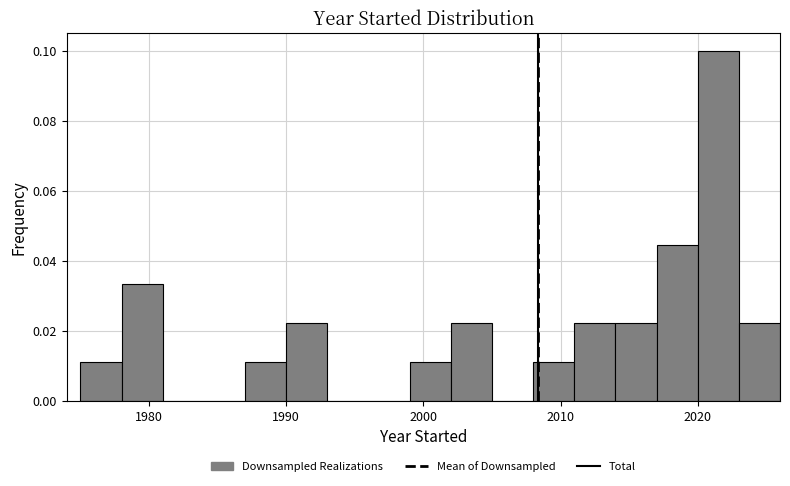

Read against the x-axis, roughly where is the centre of the tallest bar?

2022